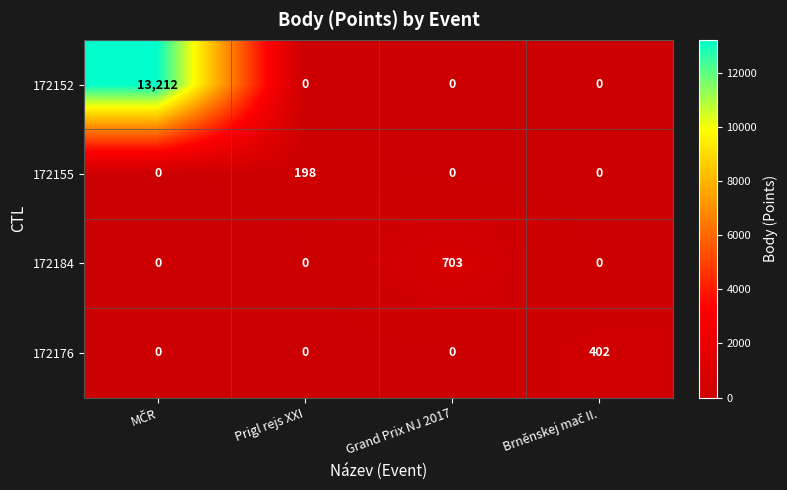

What is the maximum value for 172152?

13212